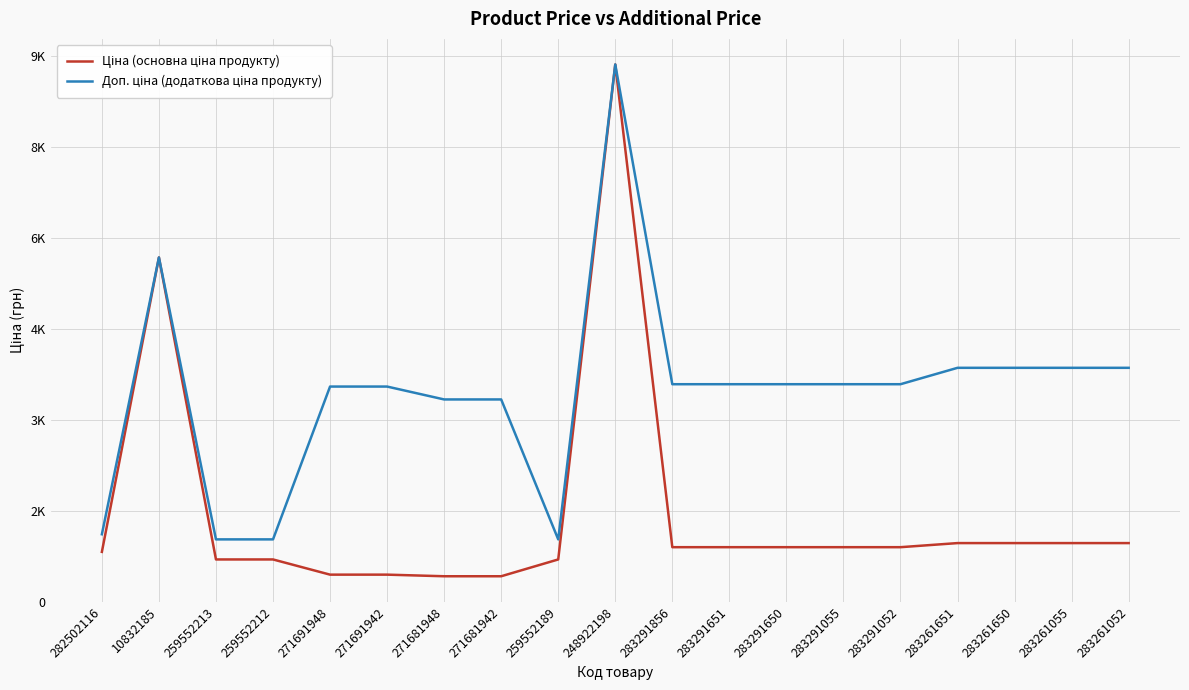

True or false: Ціна (основна ціна продукту) and Доп. ціна (додаткова ціна продукту) cross at least once.

False